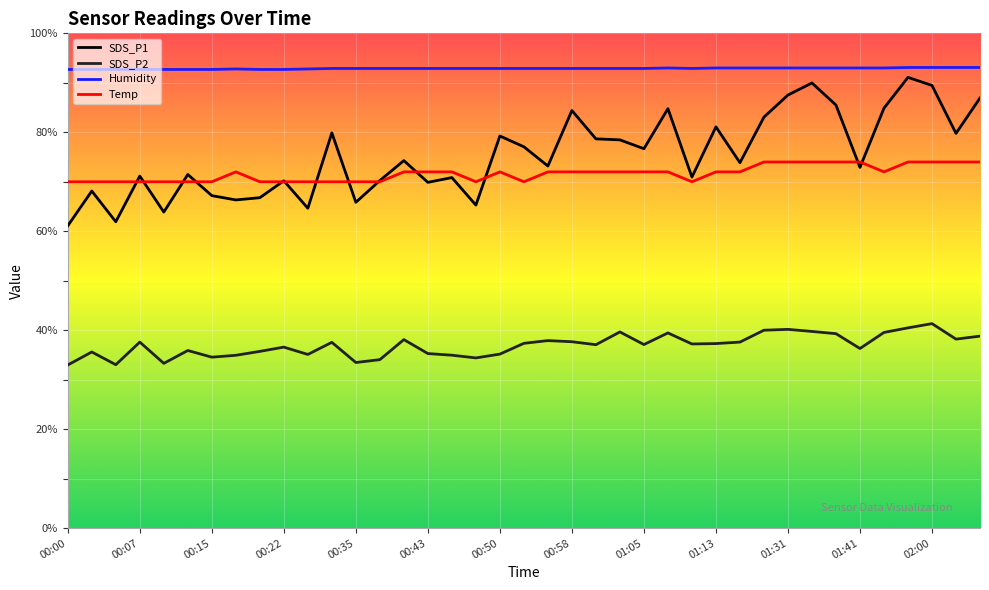

Which series has the largest total across all categories?

Humidity